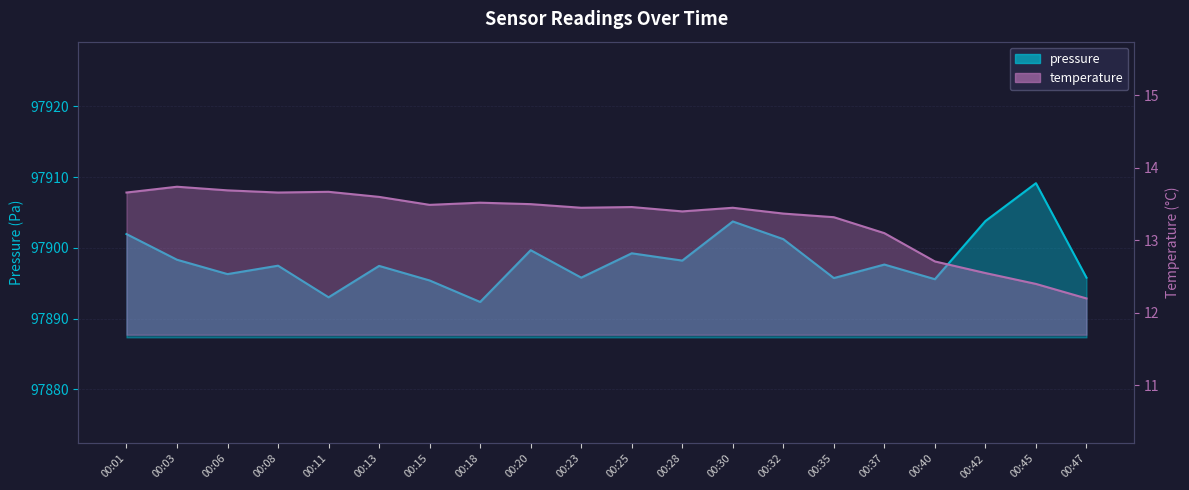

Between 00:15 and 00:47, which series saw the biggest shift?

temperature